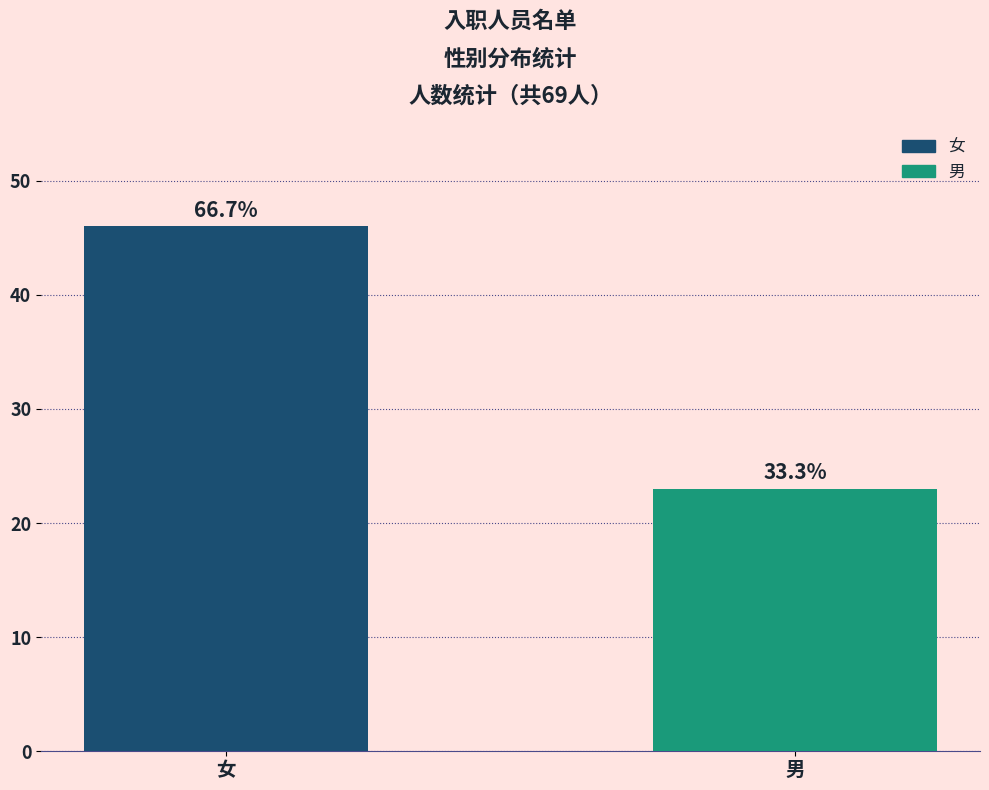

The value at 女 is 46. True or false?

True